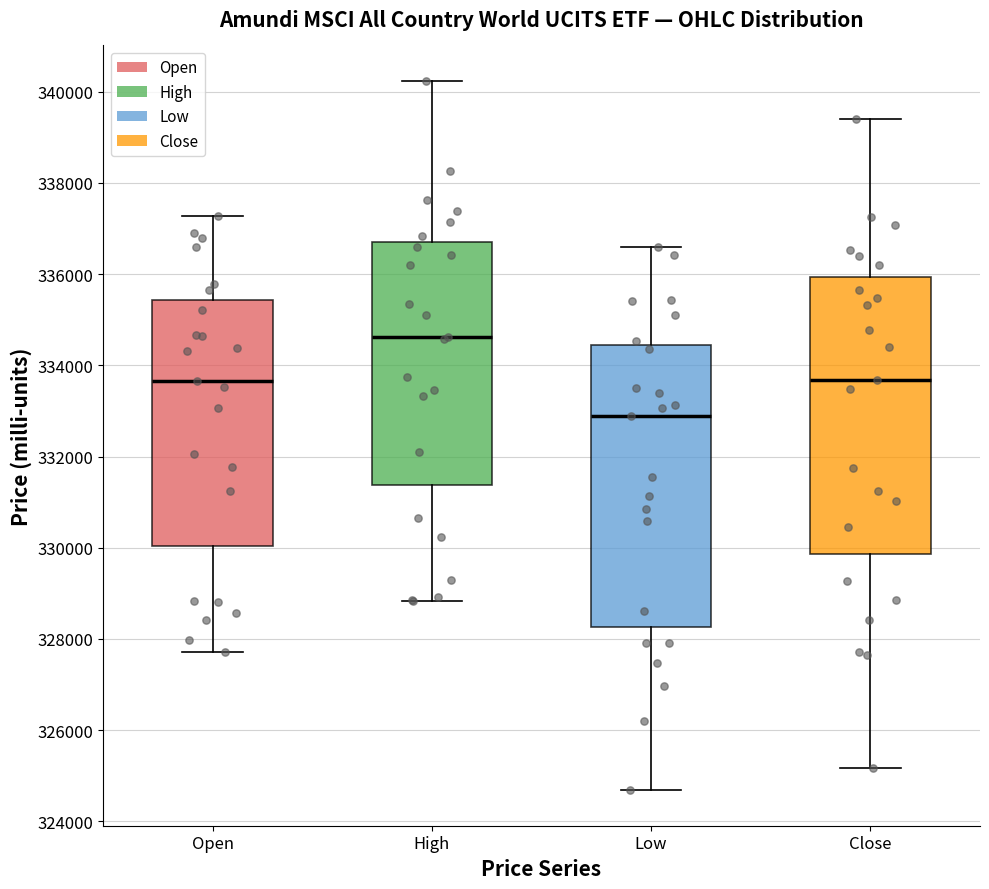

Reading left to right, transcribe this box plot: for each box, give where its median line is, the range the box spans, and where its two whiskers end, as read against the y-axis. The values are not printed on the chart, so give them approximately, as read against the axis.

Open: median 333600, box 330000 to 335400, whiskers 327800 to 337200
High: median 334600, box 331400 to 336800, whiskers 328800 to 340200
Low: median 332800, box 328200 to 334400, whiskers 324600 to 336600
Close: median 333600, box 329800 to 336000, whiskers 325200 to 339400